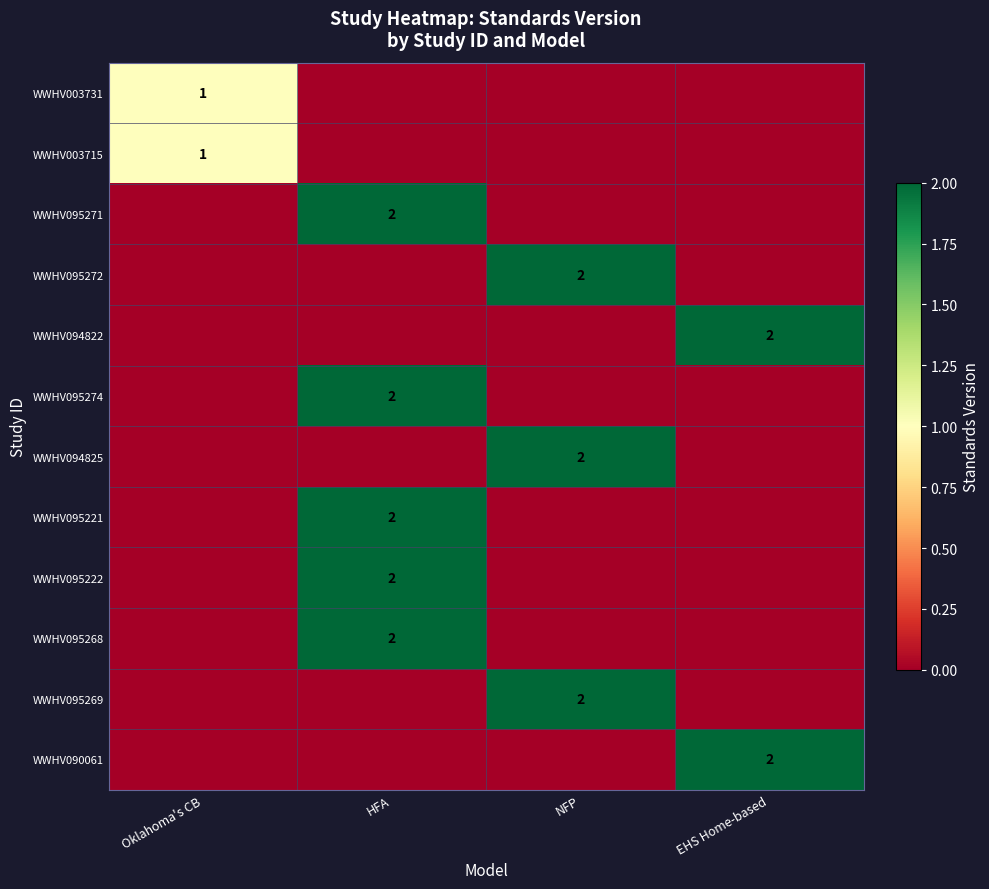

True or false: WWHV090061 has a value of 2 at EHS Home-based.

True